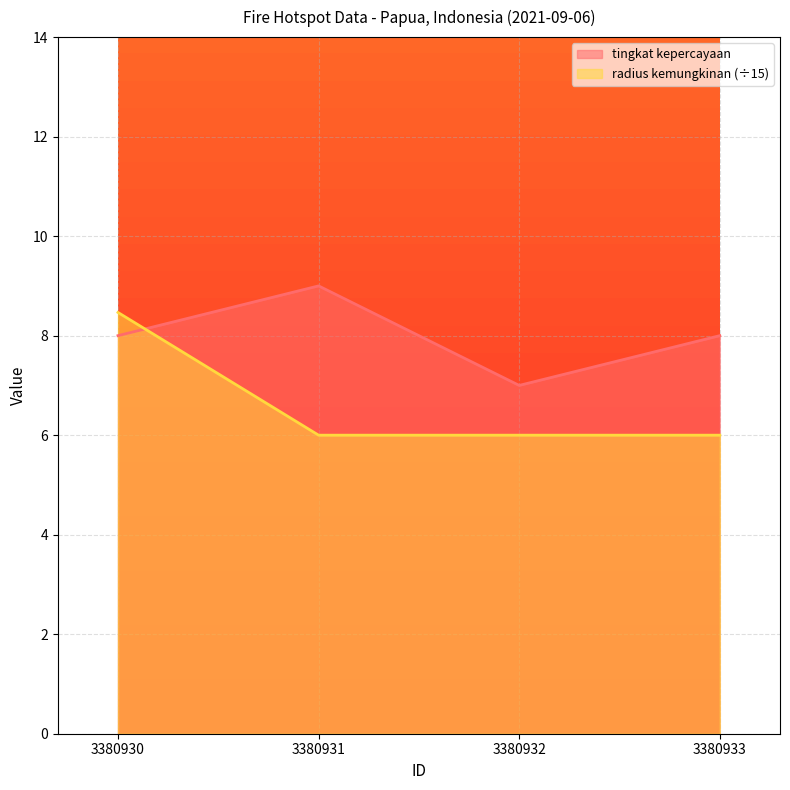

Rank the series at 3380931 from lowest to highest value.

radius kemungkinan (÷15), tingkat kepercayaan